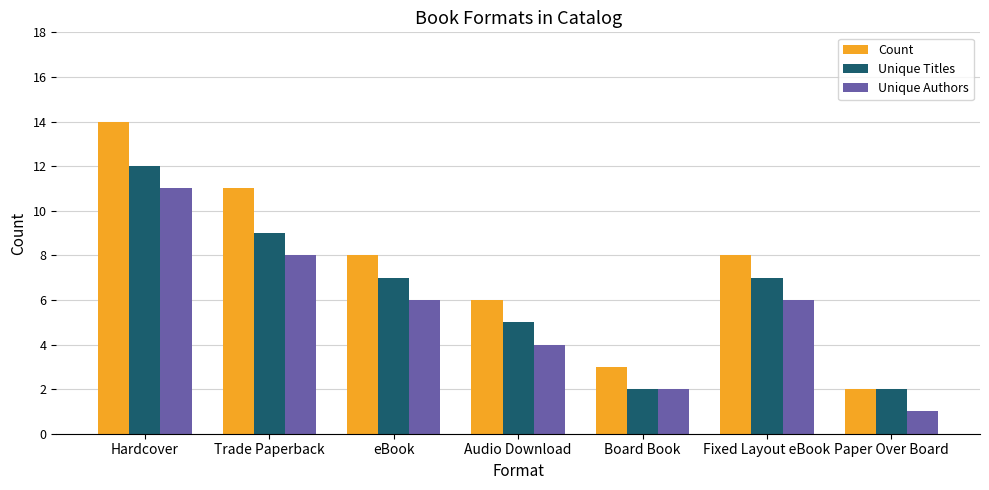

Are the bars grouped side by side (vs. stacked)?

Yes